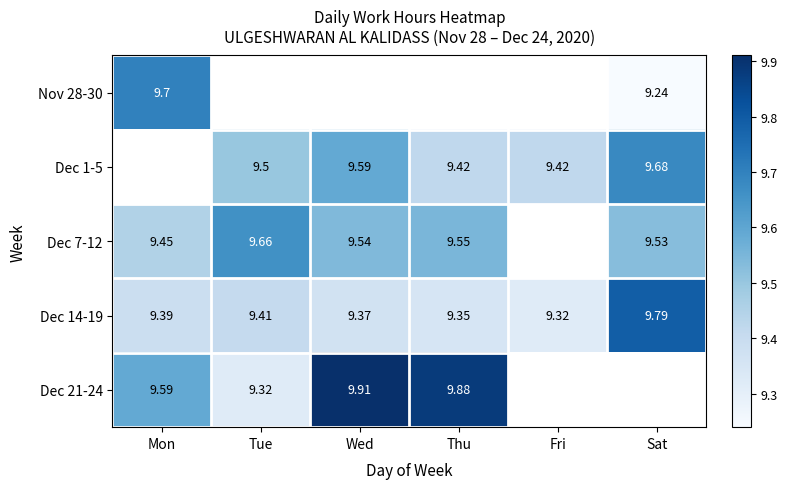

The Nov 28-30 series shows 9.2 at Sat. True or false?

True